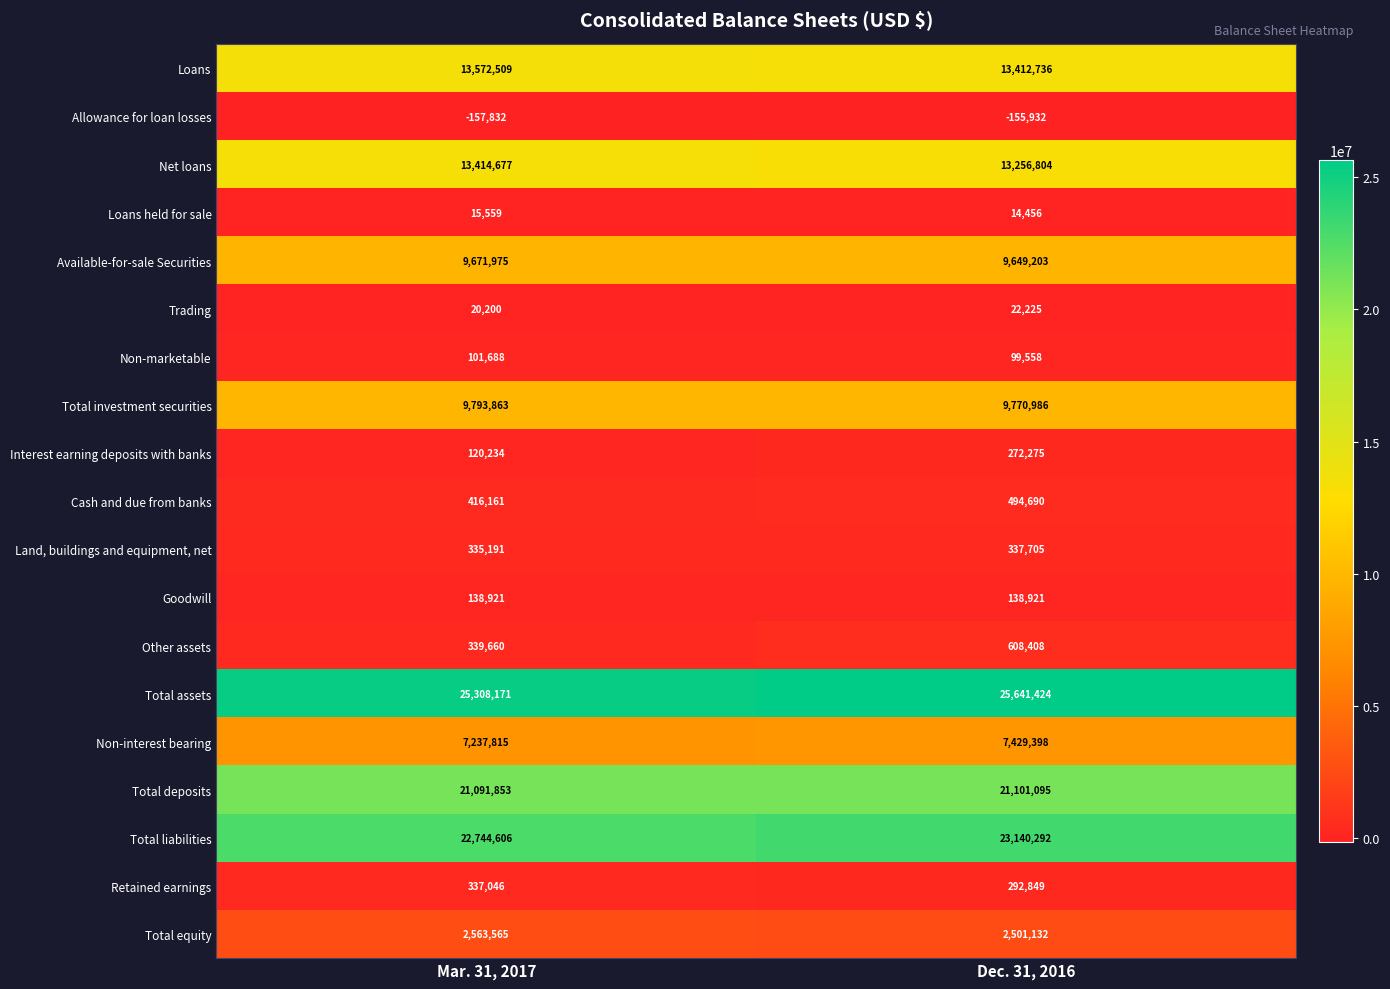

What is the greatest value displayed?

25641424